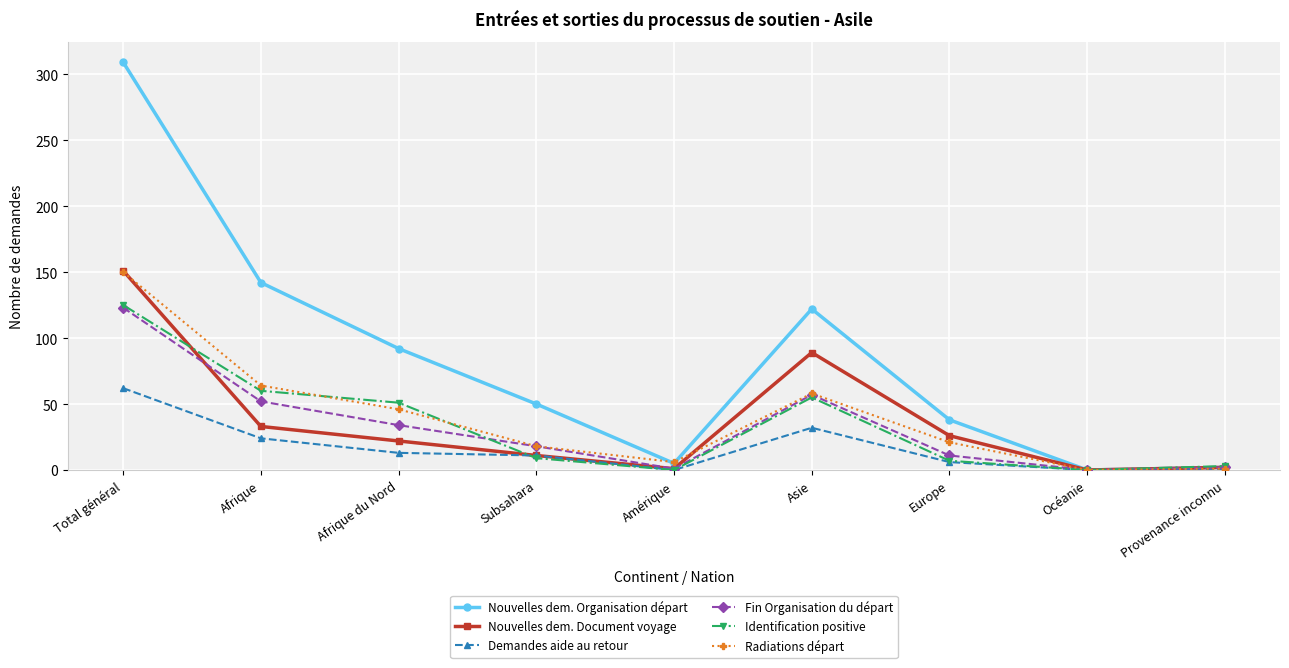

What is the maximum value for Nouvelles dem. Organisation départ?

309